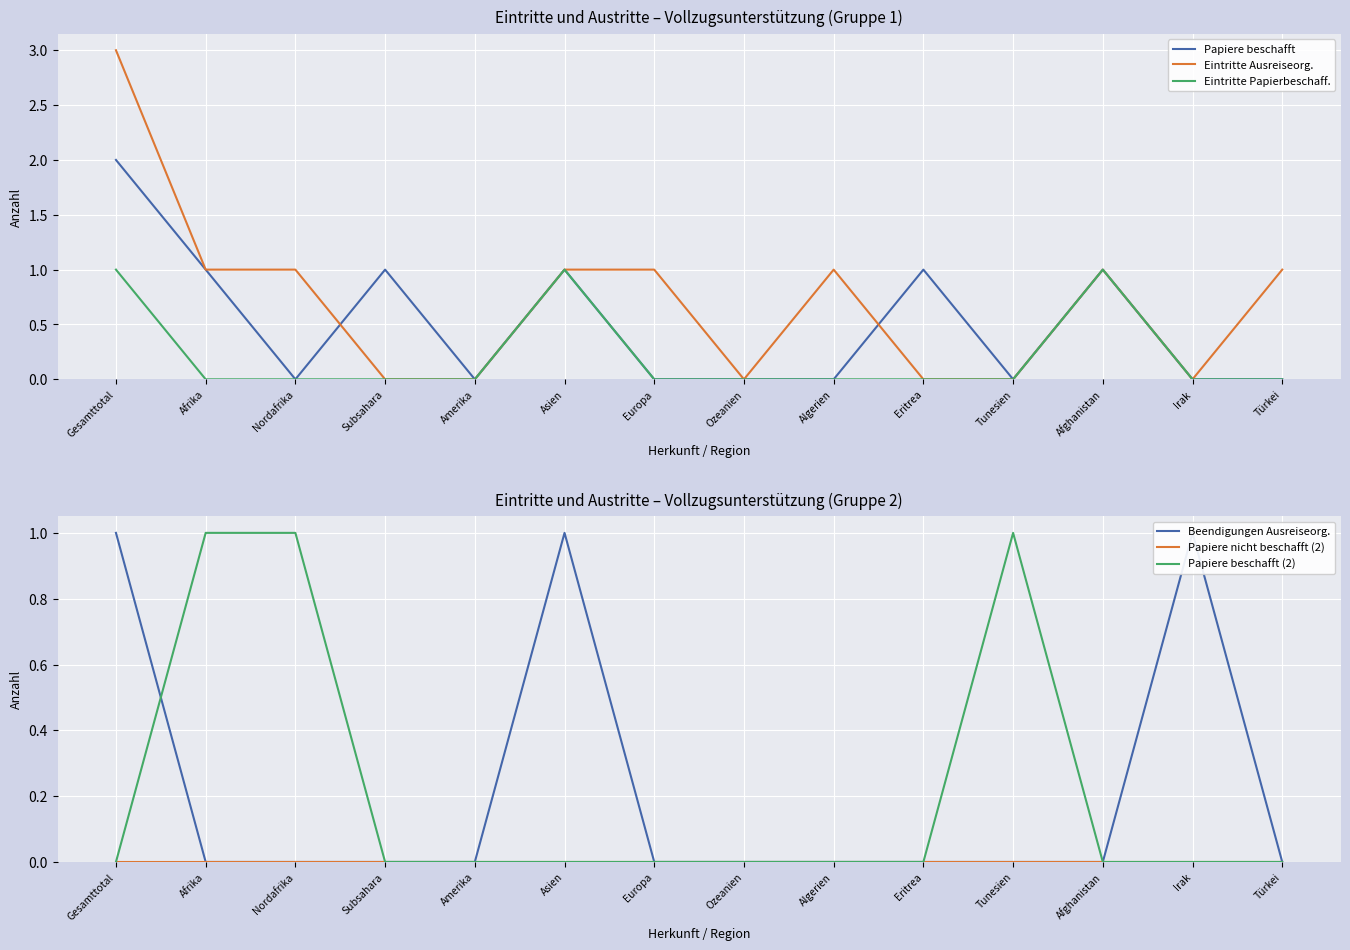

True or false: Papiere nicht beschafft (2) and Eintritte Ausreiseorg. cross at least once.

False